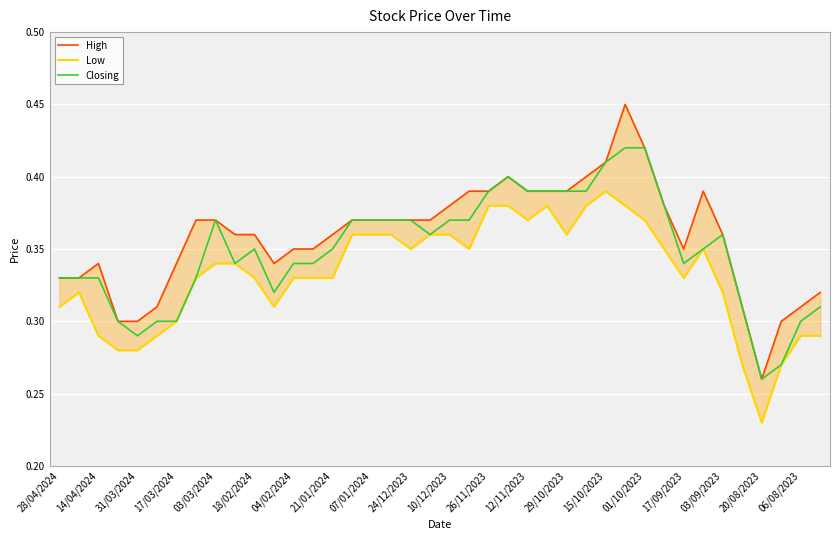

Rank the series by their average value, from highest to lowest.

High, Closing, Low